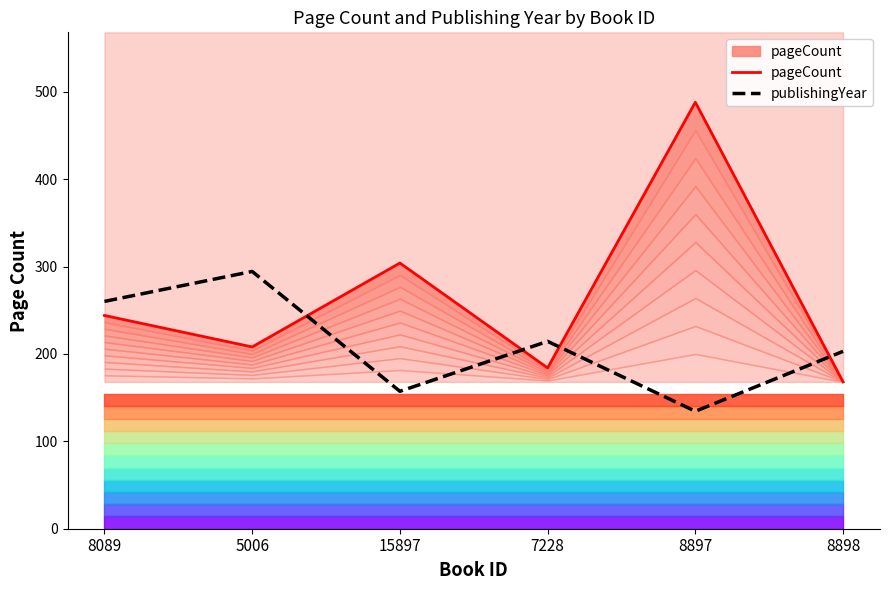

How many data points in pageCount are less than 244?

3